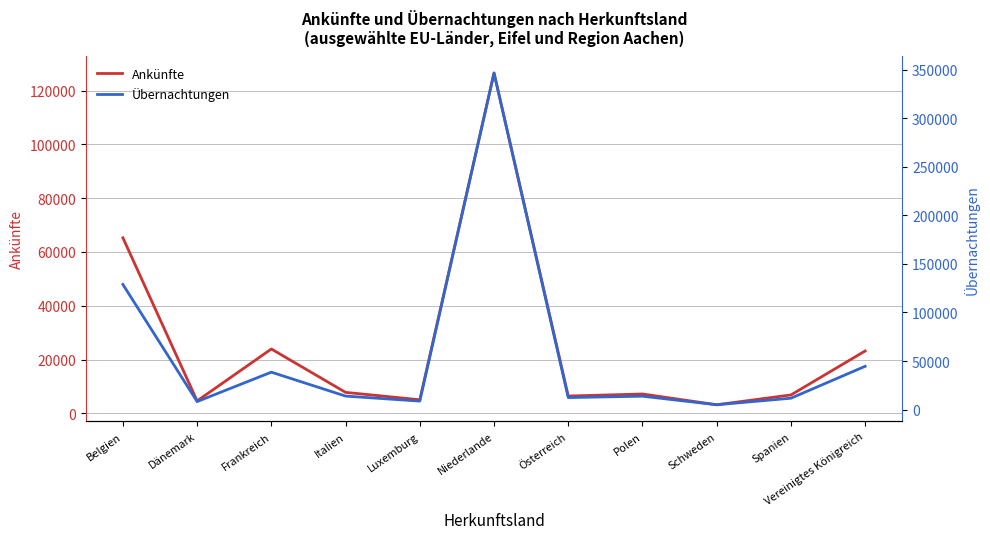

How many values in the Übernachtungen series are below 13769?

5